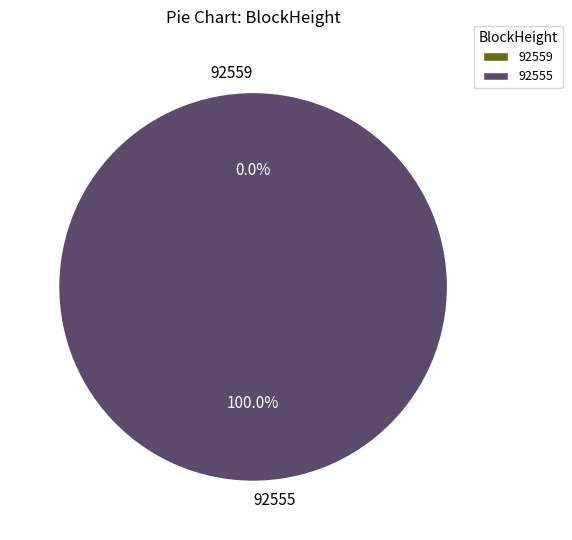

To the nearest percent, what portion does 92555 represent?

100%